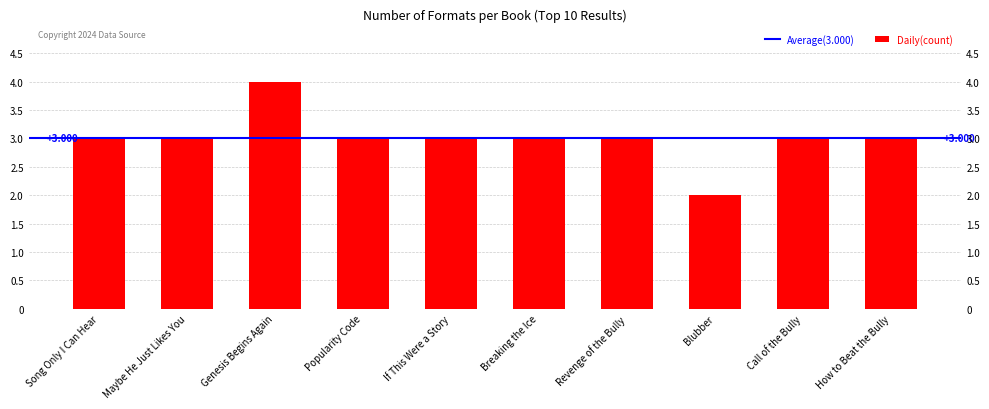

What is the difference between the maximum and minimum values?

2